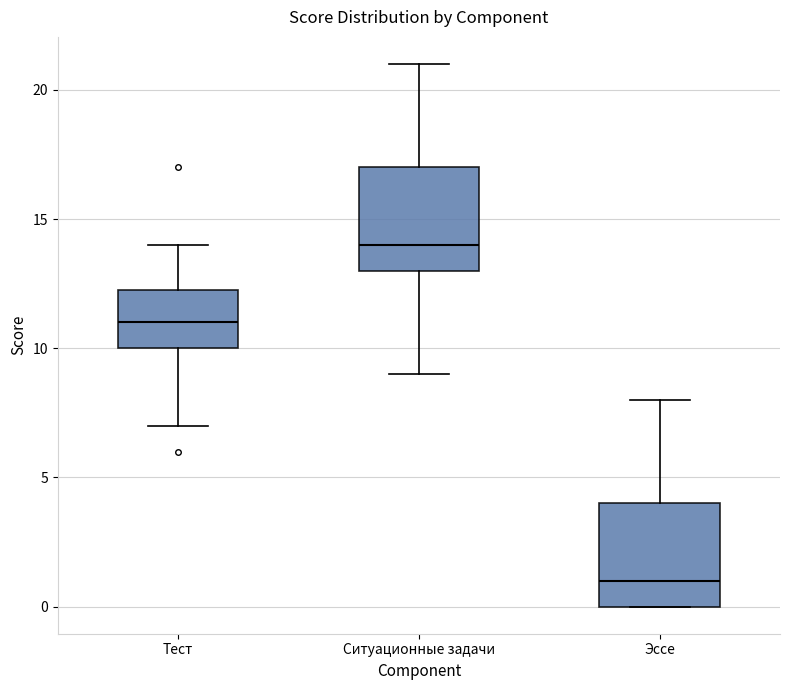

Reading left to right, read every box against the y-axis: the position of its median line, the range the box covers, and the ends of its whiskers. The values are not printed on the chart, so give them approximately, as read against the axis.

Тест: median 11.0, box 10.0 to 12.5, whiskers 7.0 to 14.0
Ситуационные задачи: median 14.0, box 13.0 to 17.0, whiskers 9.0 to 21.0
Эссе: median 1.0, box 0.0 to 4.0, whiskers 0.0 to 8.0